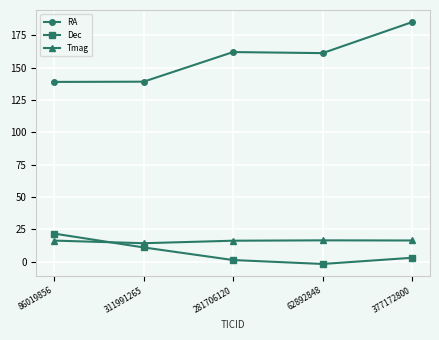

What is the spread (max minus min) of values at 62892848?

163.2